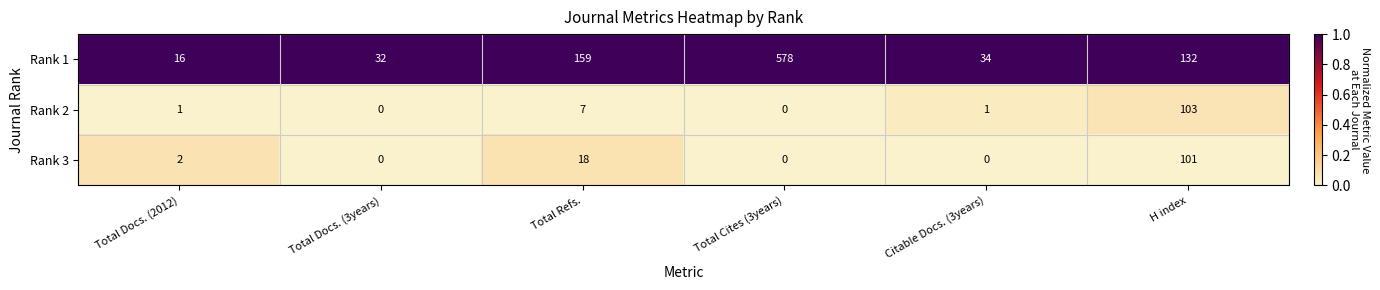

How many data points in Rank 3 are less than 2?

3